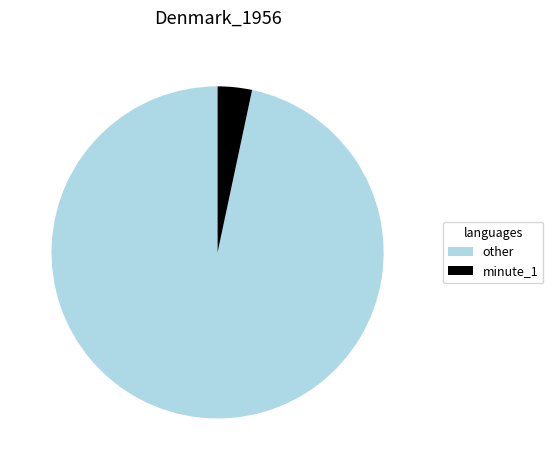

True or false: other accounts for 97% of the total.

True